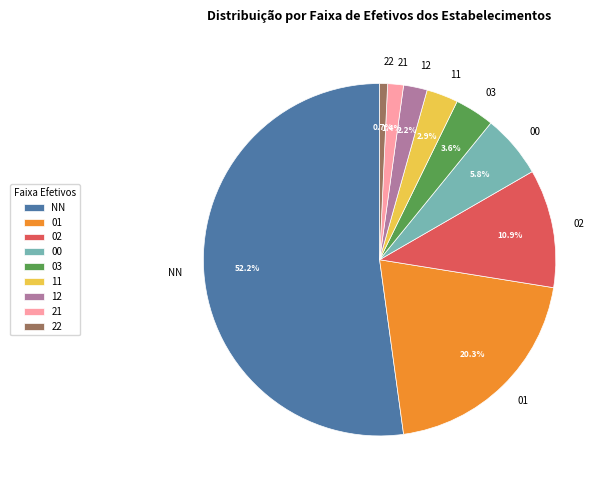

To the nearest percent, what is the combined percentage of 21 and 22?

2%